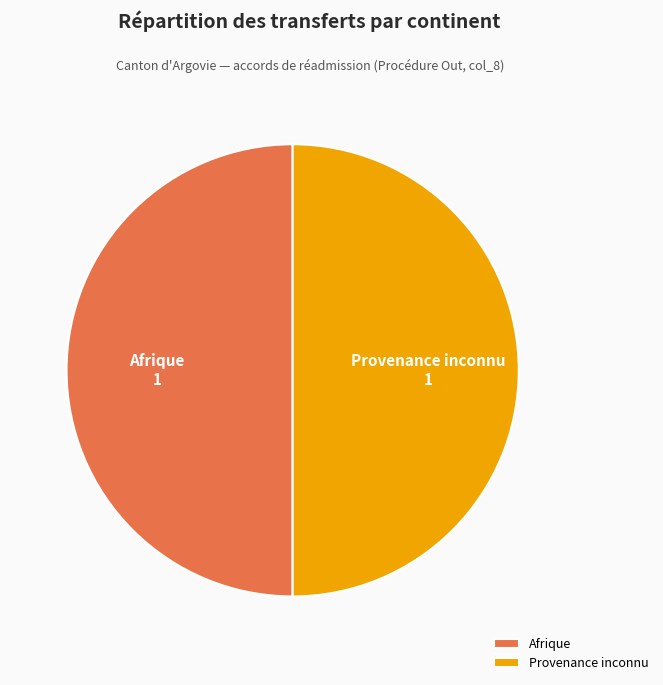

Combined, do Provenance inconnu and Afrique account for over 50%?

Yes